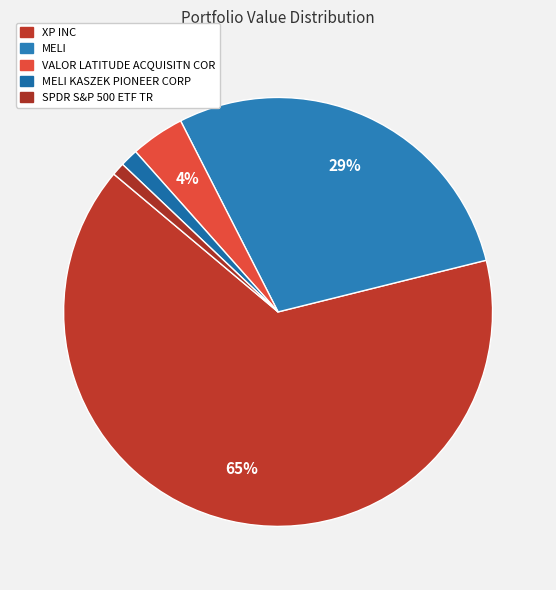

How many slices are in this pie chart?

5